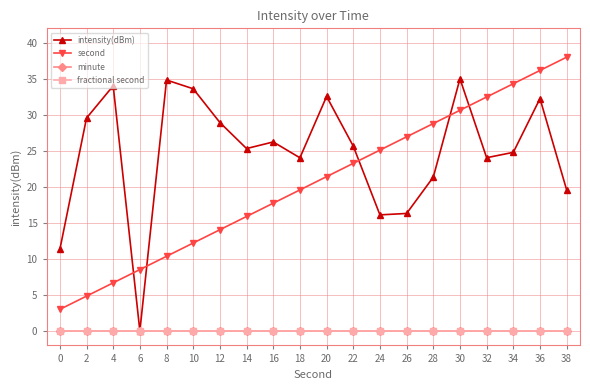

Which series has the largest range (max minus min)?

intensity(dBm)